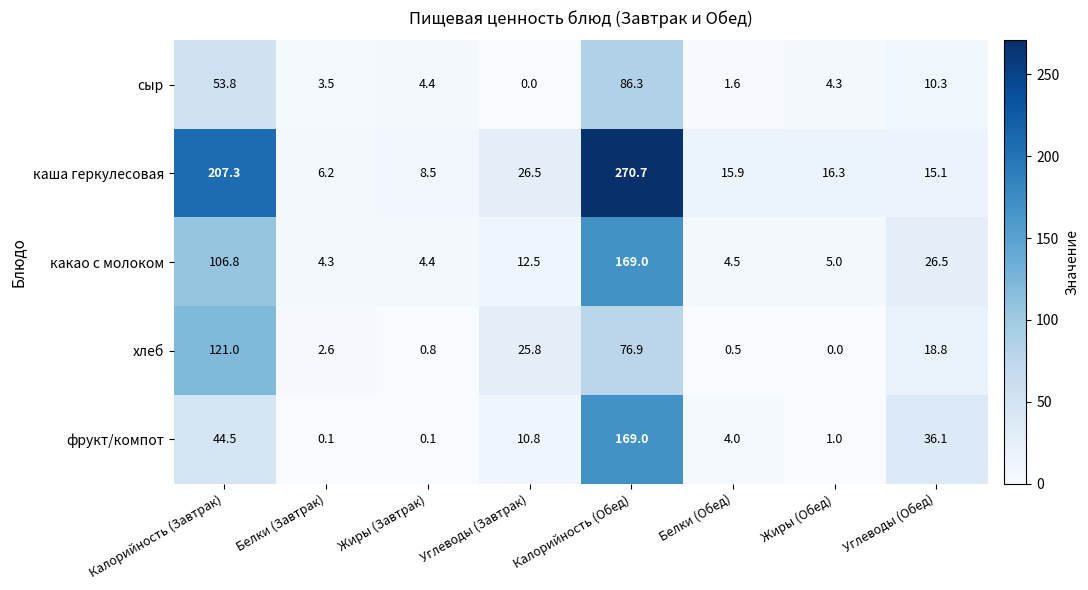

Between Белки (Завтрак) and Жиры (Завтрак), which series saw the biggest shift?

каша геркулесовая